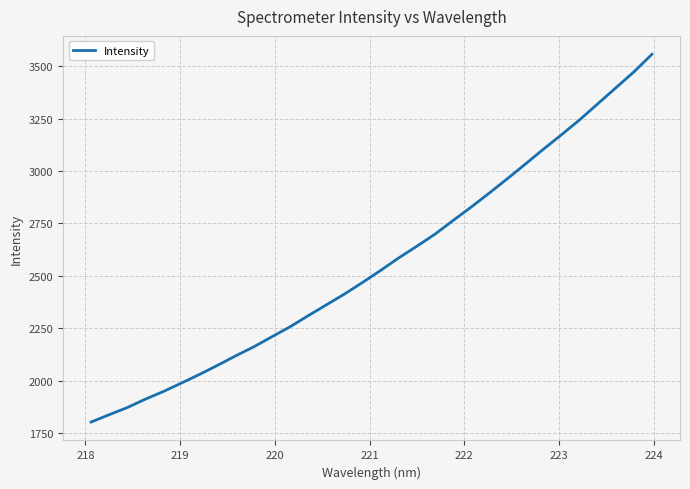

Count the number of categories in the chart.

32